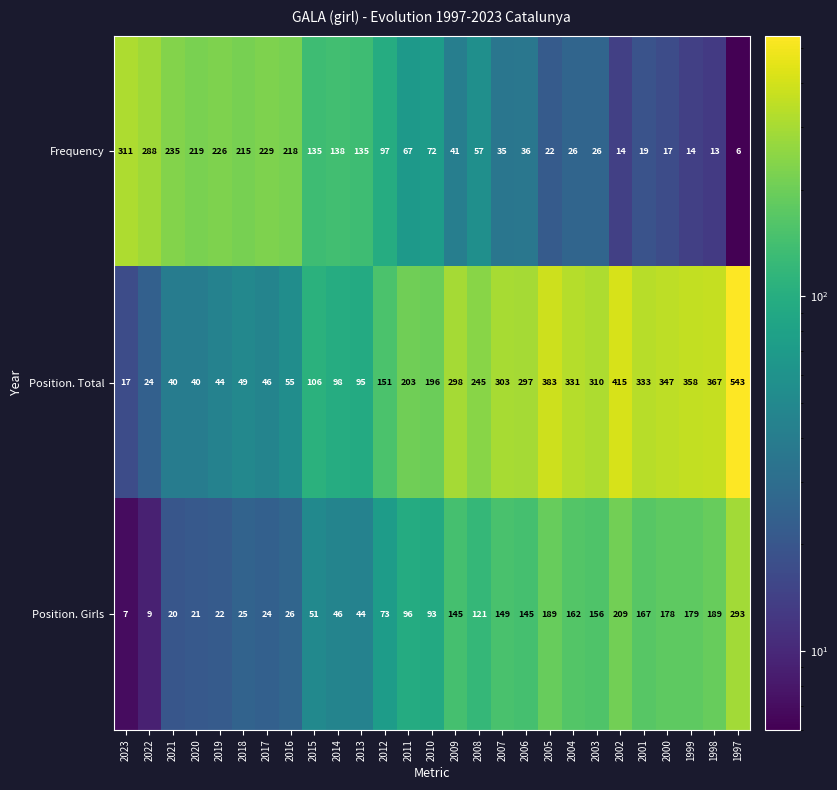

At which label is Position. Total closest to 280?

2006